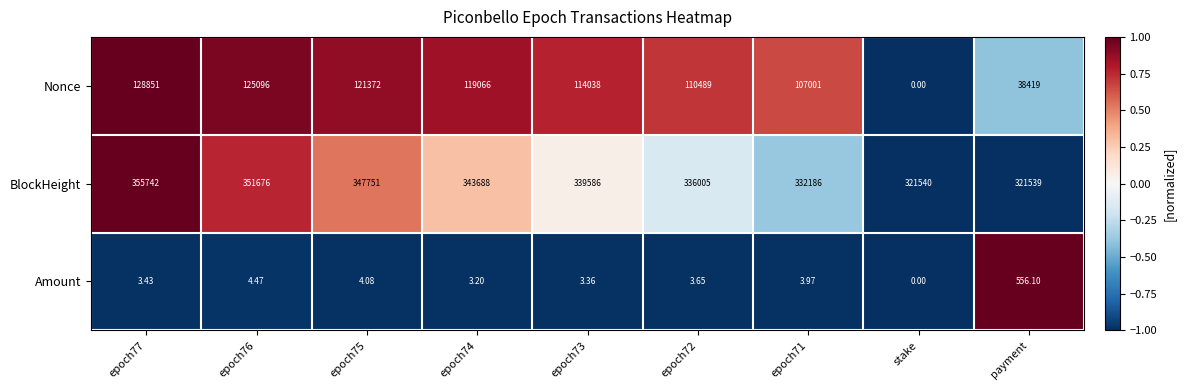

What is the total value across all series at payment?

360514.1